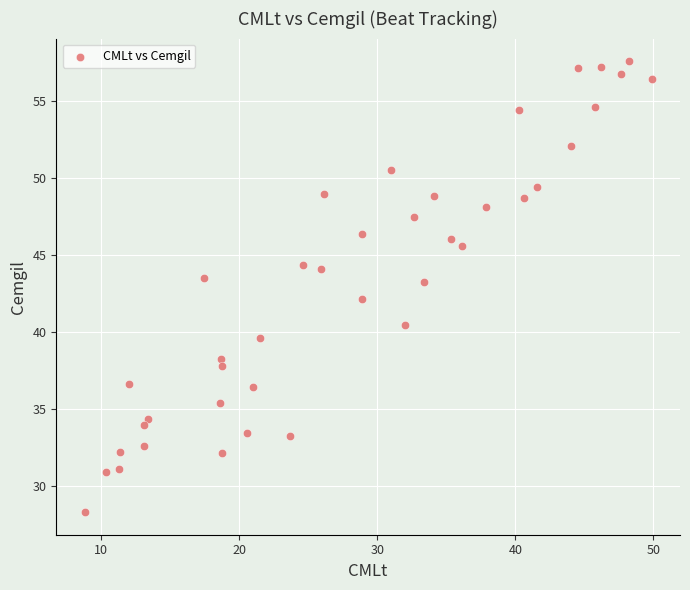

What is the range of Y values (max minus min)?

29.3